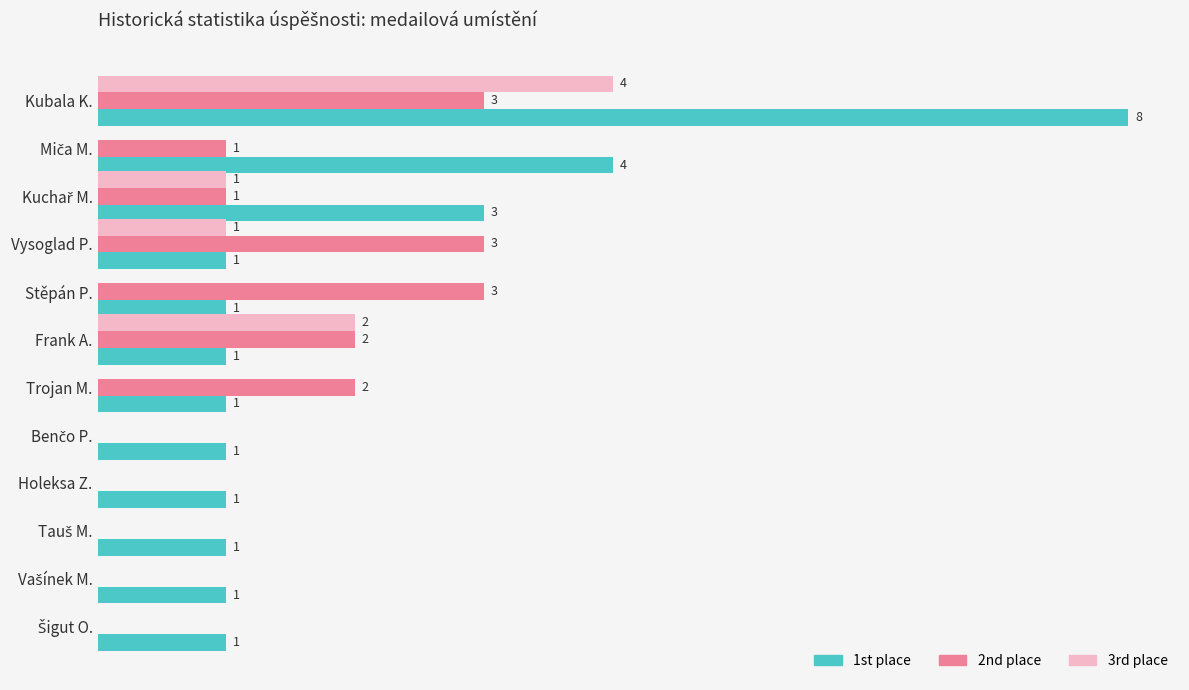

Between Vysoglad P. and Holeksa Z., which series saw the biggest shift?

2nd place